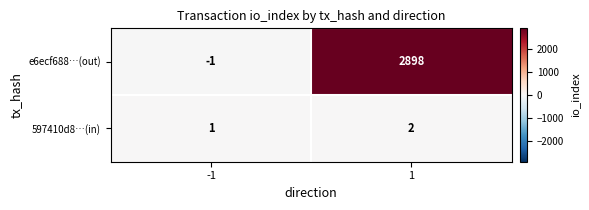

Which series has the largest total across all categories?

e6ecf688…(out)